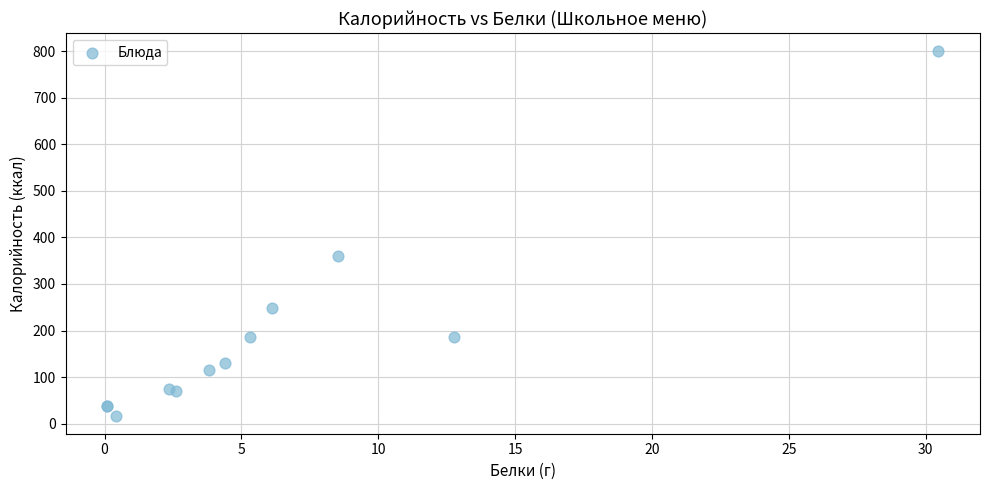

What Y value in the scatter plot is closest to 408?

360.2